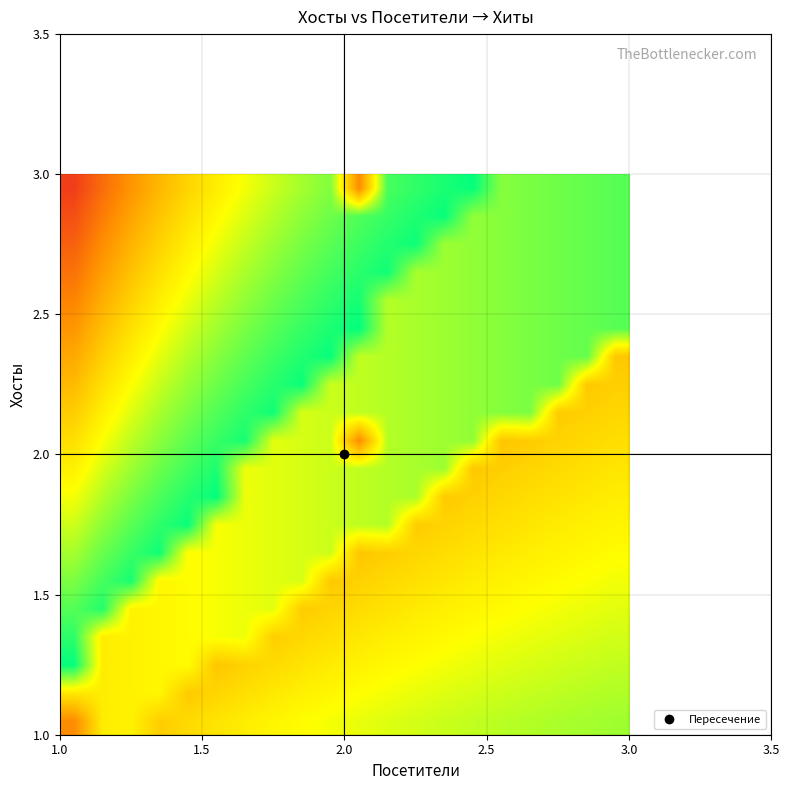

What is the maximum value shown in the chart?

1.0